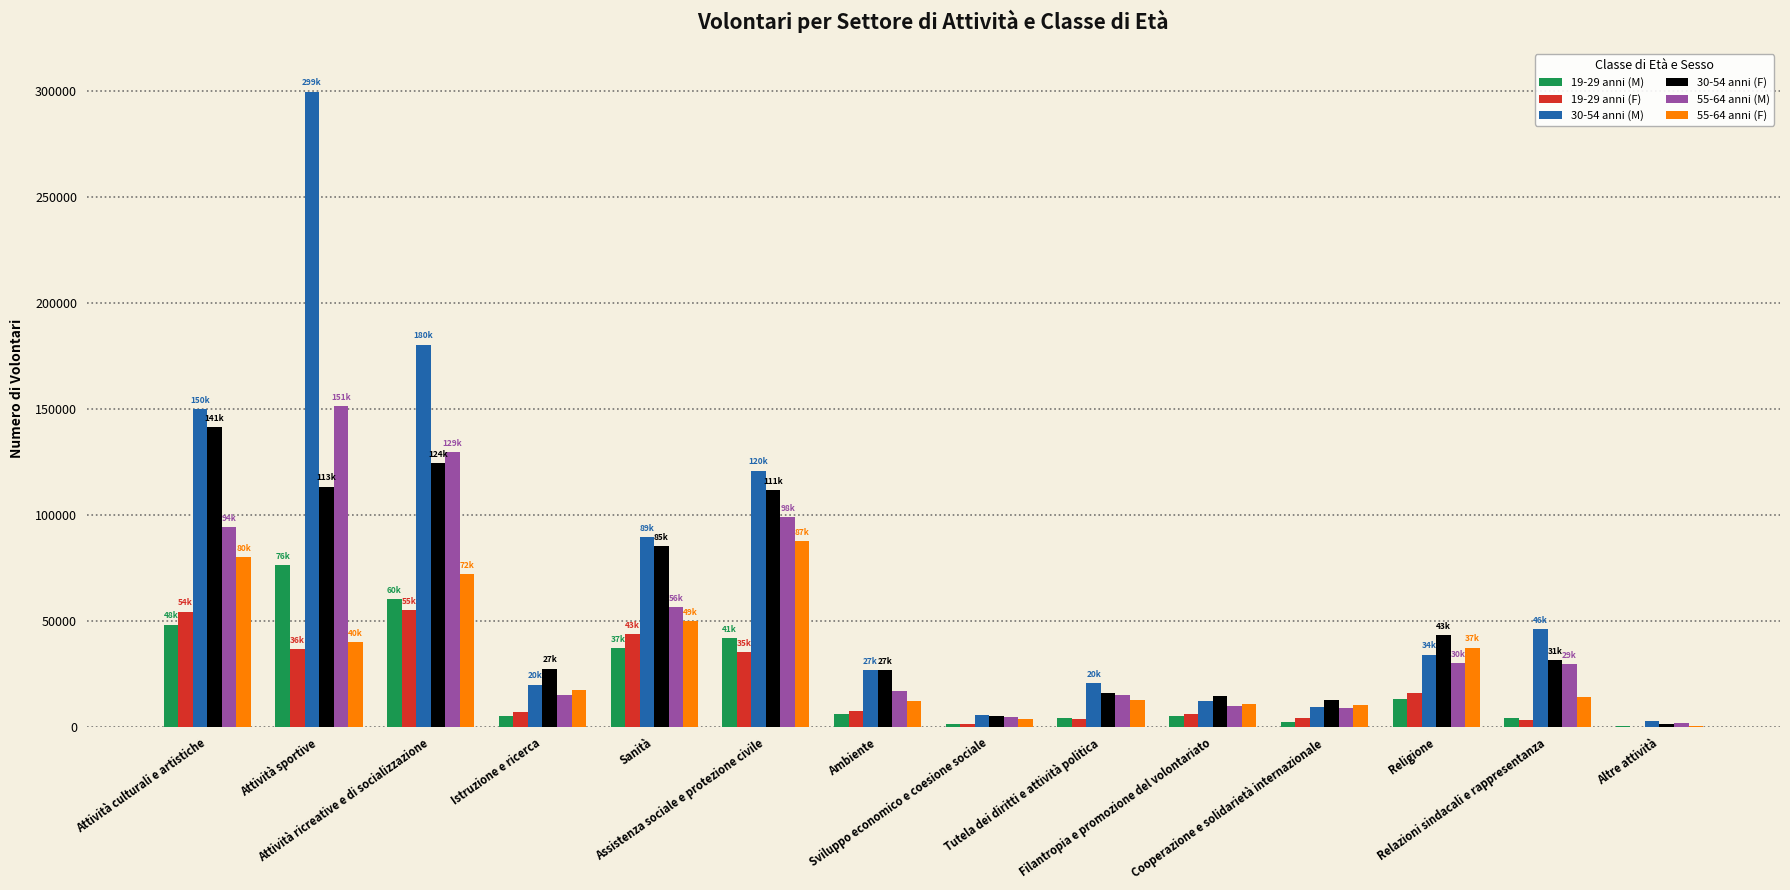

Count the number of data series in this chart.

6